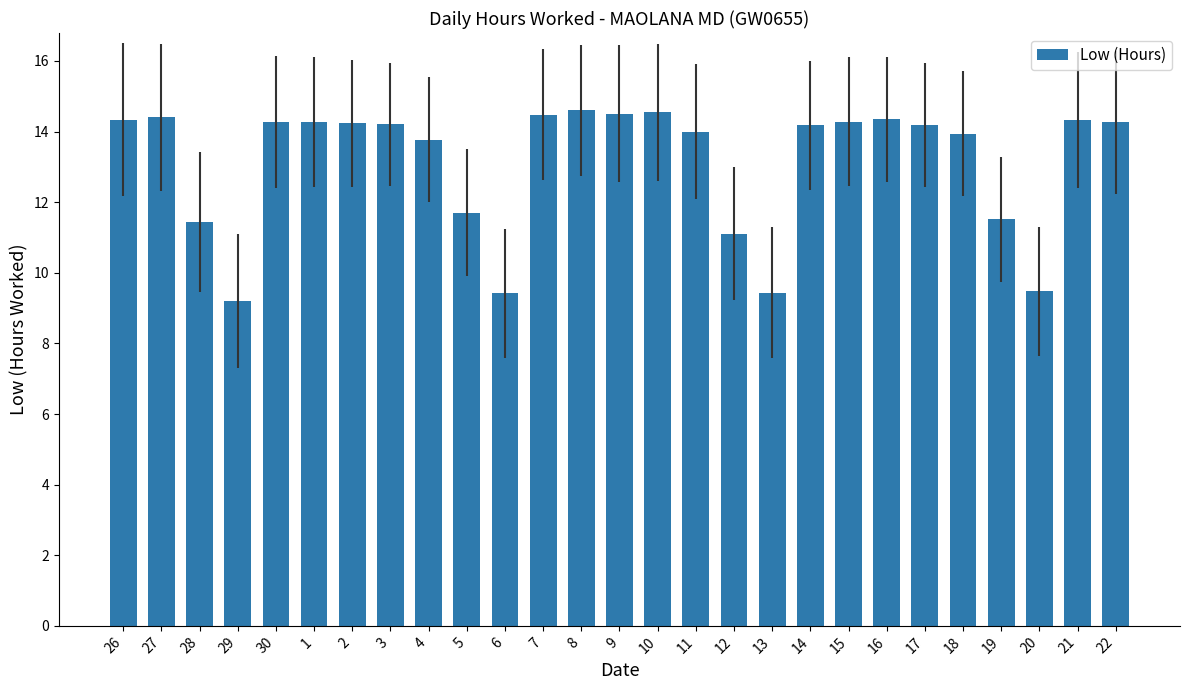

What is the greatest value displayed?

14.6